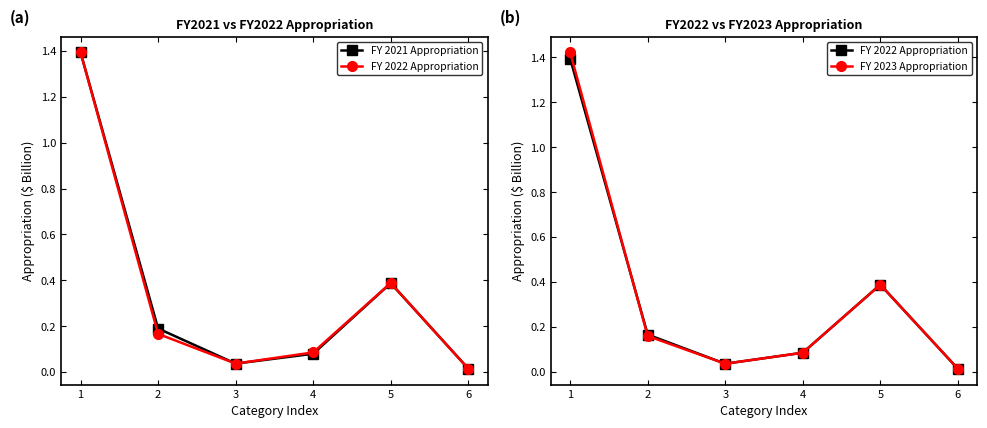

Is this an area chart (filled region under the line)?

No